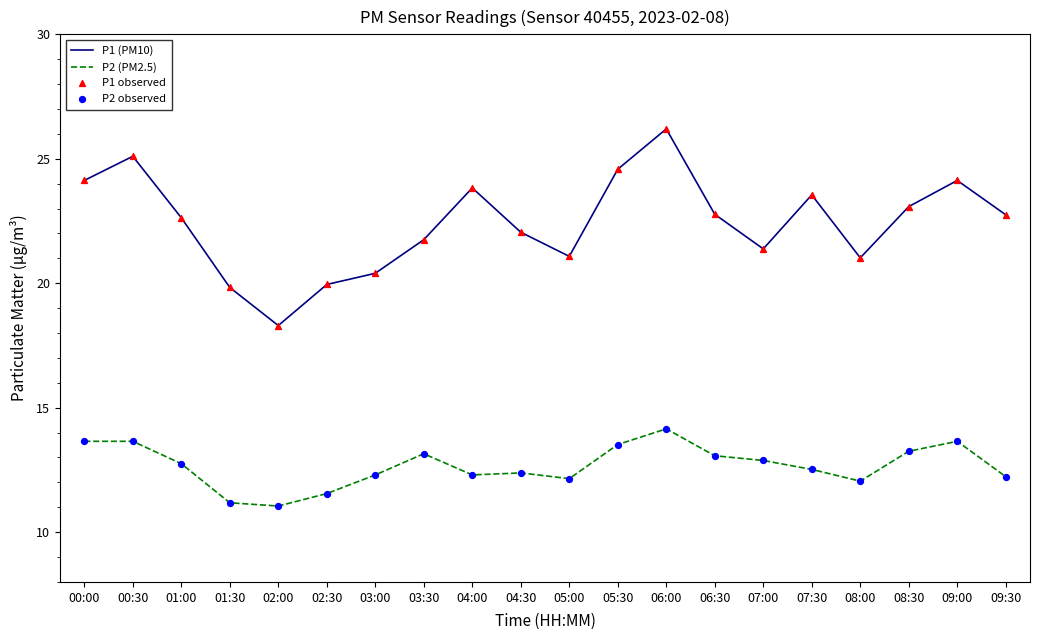

What is the total value across all series at 01:00?

35.4